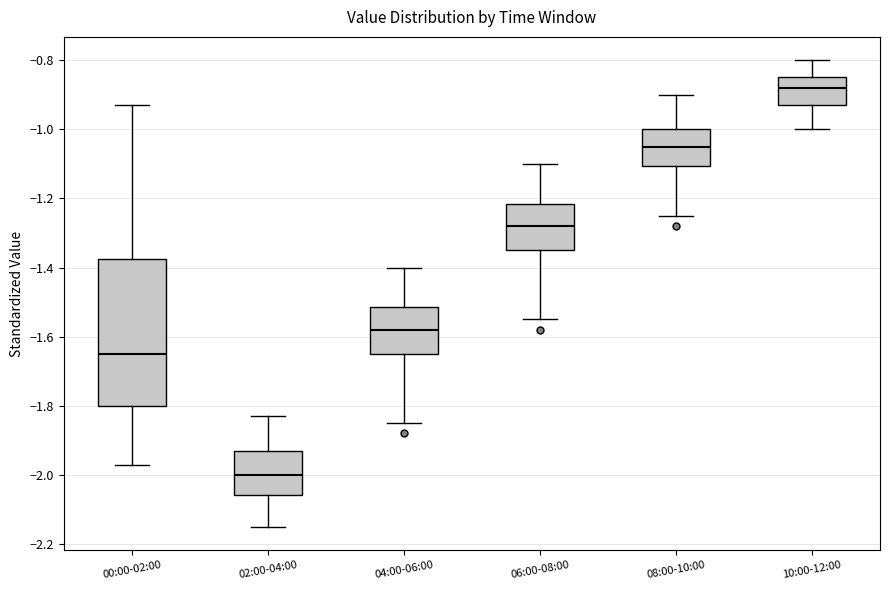

Reading left to right, transcribe this box plot: for each box, give where its median line is, the range the box spans, and where its two whiskers end, as read against the y-axis. The values are not printed on the chart, so give them approximately, as read against the axis.

00:00-02:00: median -1.64, box -1.80 to -1.38, whiskers -1.96 to -0.92
02:00-04:00: median -2.00, box -2.06 to -1.92, whiskers -2.14 to -1.82
04:00-06:00: median -1.58, box -1.64 to -1.52, whiskers -1.84 to -1.40
06:00-08:00: median -1.28, box -1.34 to -1.22, whiskers -1.54 to -1.10
08:00-10:00: median -1.04, box -1.10 to -1.00, whiskers -1.24 to -0.90
10:00-12:00: median -0.88, box -0.92 to -0.84, whiskers -1.00 to -0.80